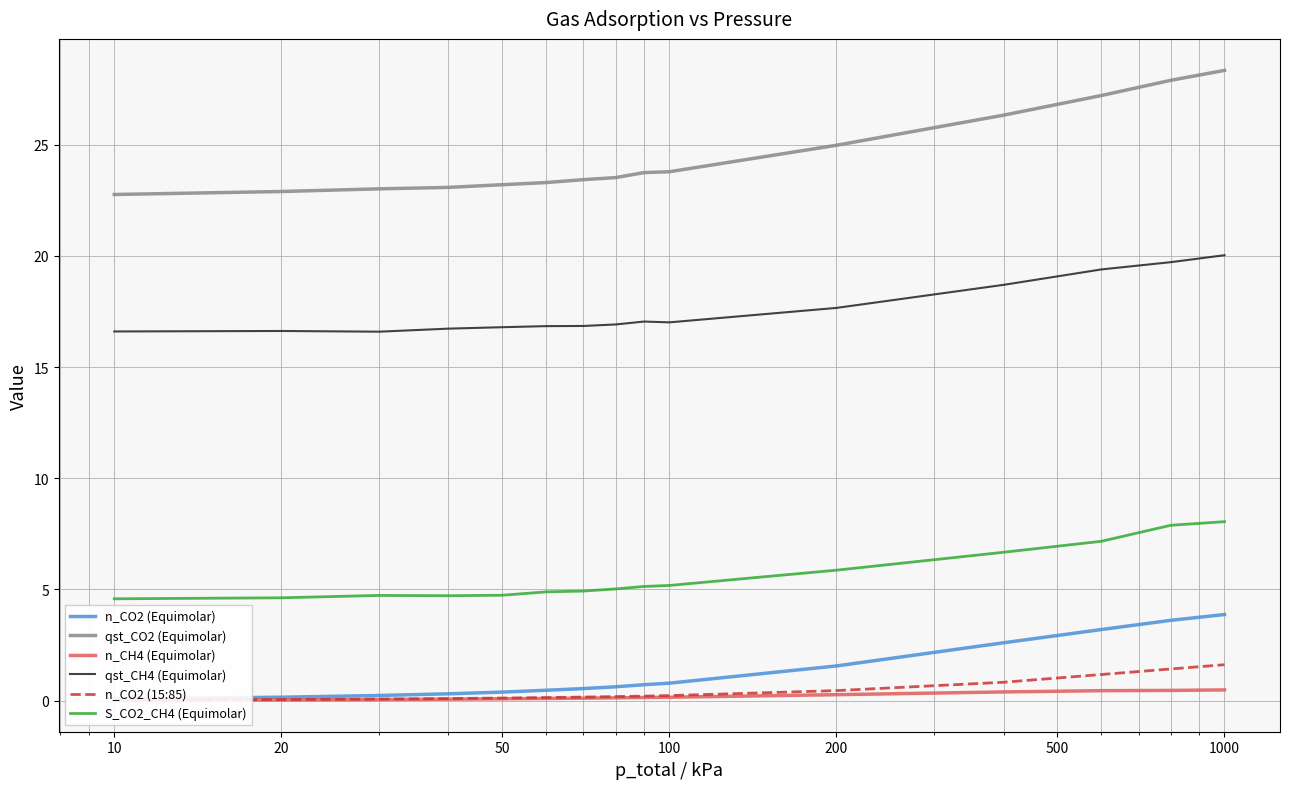

How many lines are shown in the chart?

6